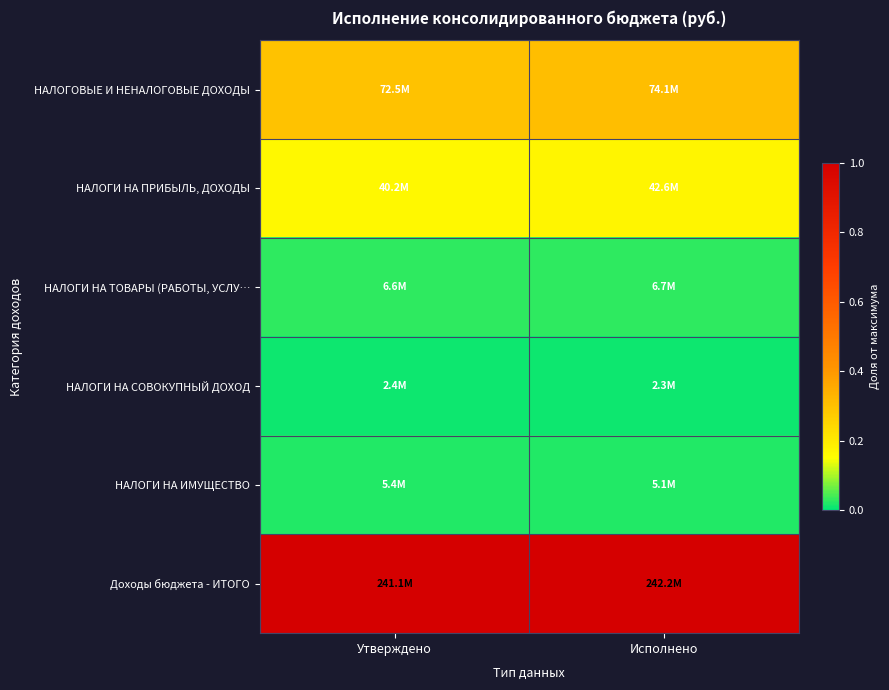

At how many categories does at least one series exceed 0?

2